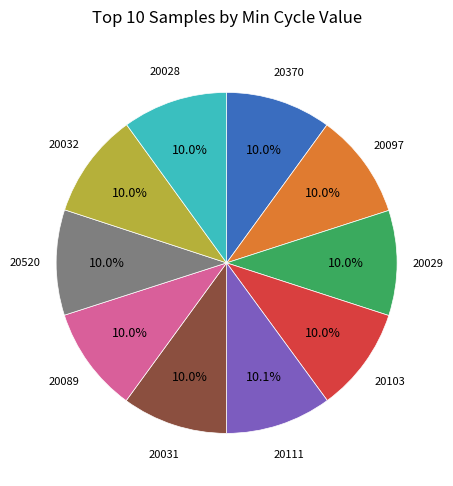

Does any single category account for the majority?

No